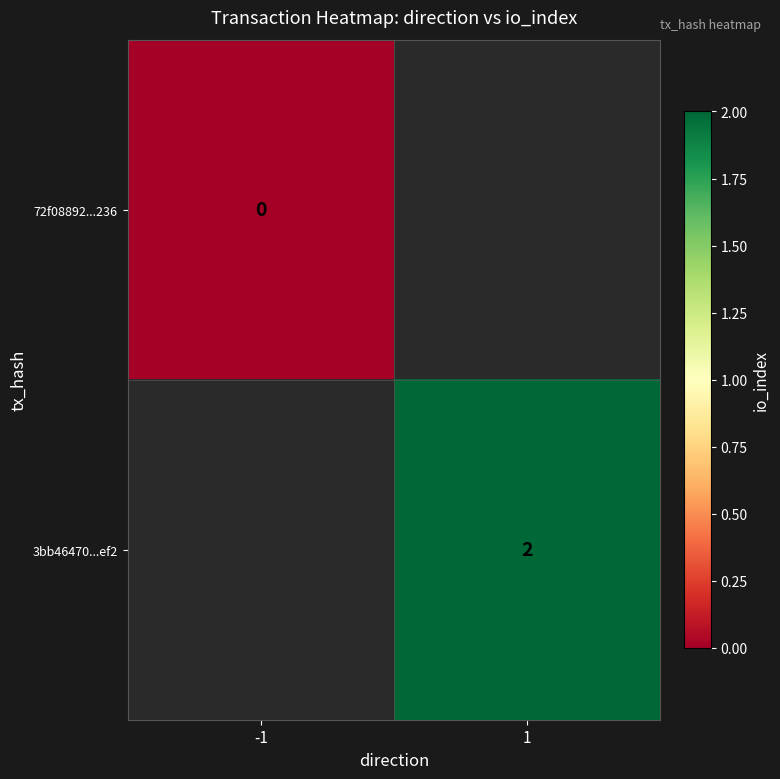

At which category does the chart reach its peak across all series?

1